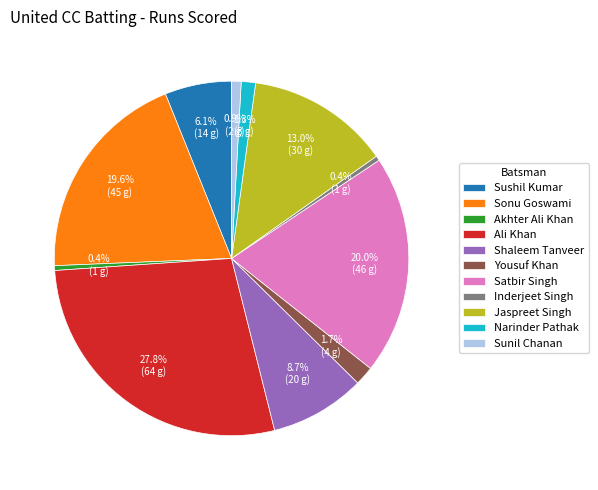

Between Yousuf Khan and Jaspreet Singh, which is larger?

Jaspreet Singh